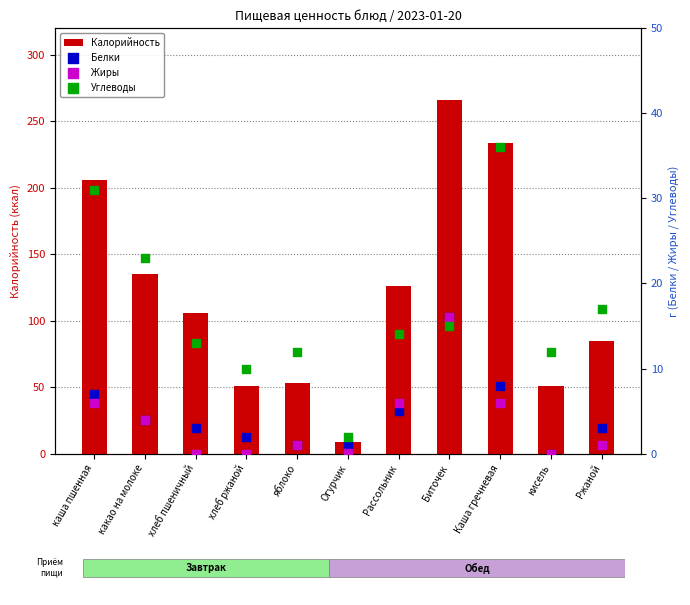

Which series contains the highest Y value?

Калорийность